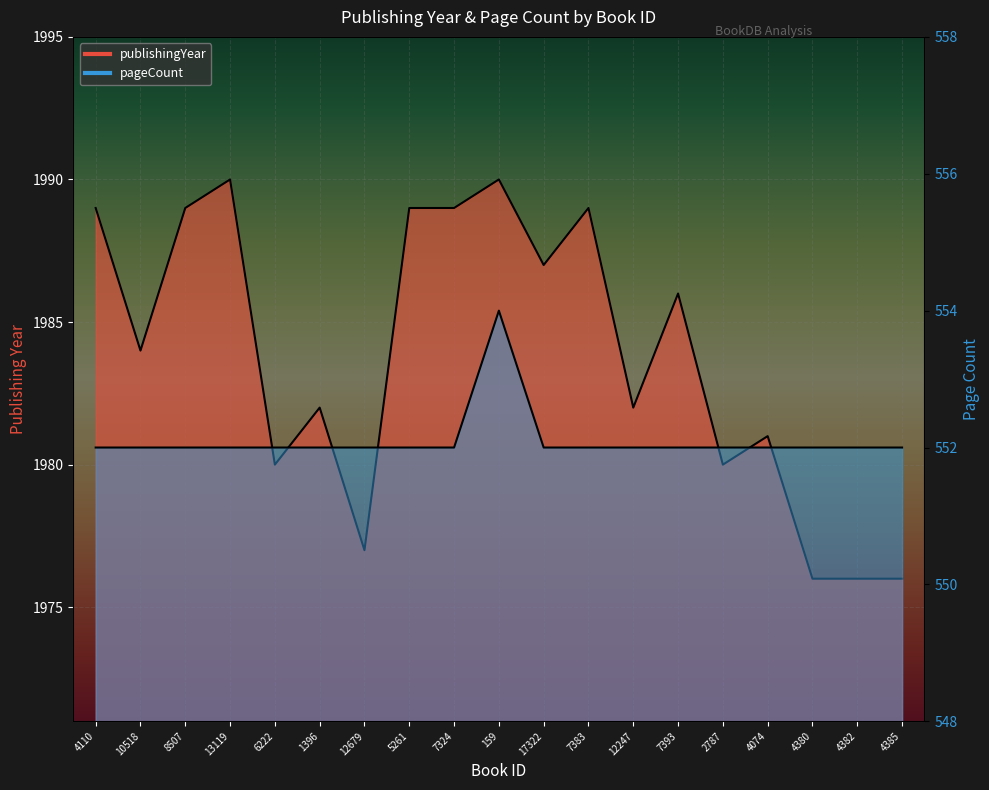

At which category does pageCount reach its first local peak?

159